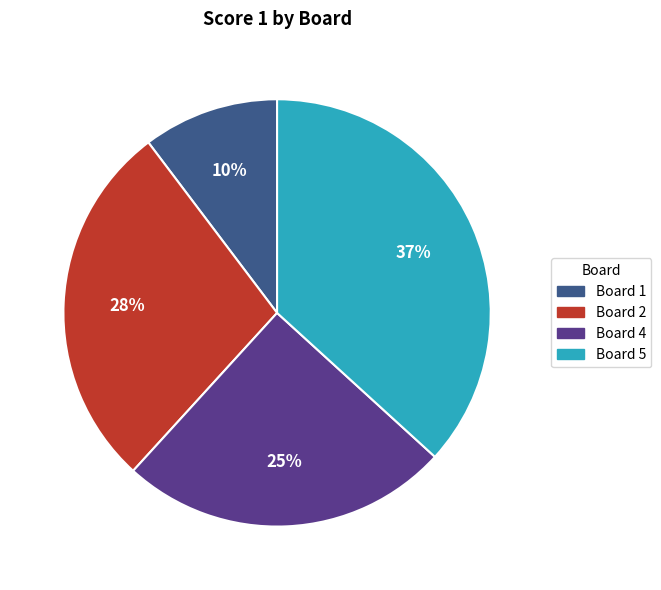

Does any single category account for the majority?

No